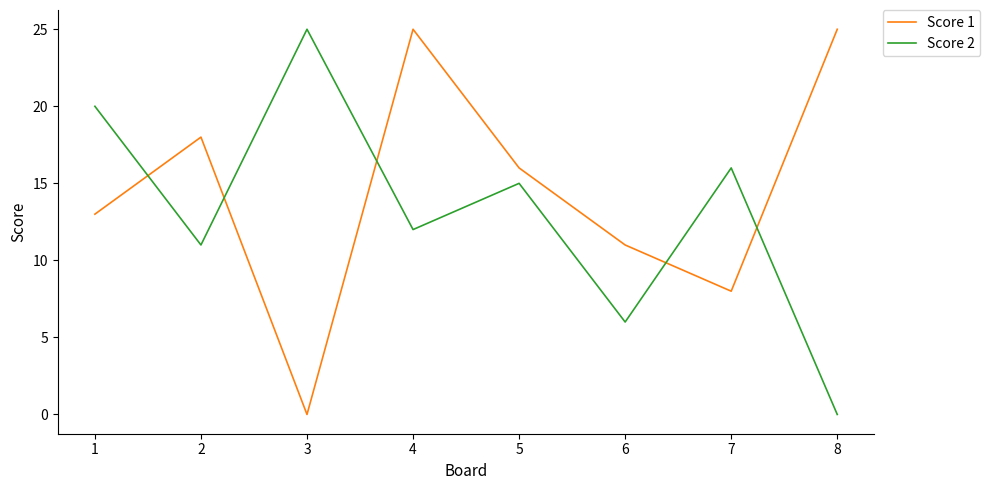

How many times do Score 2 and Score 1 cross each other?

5